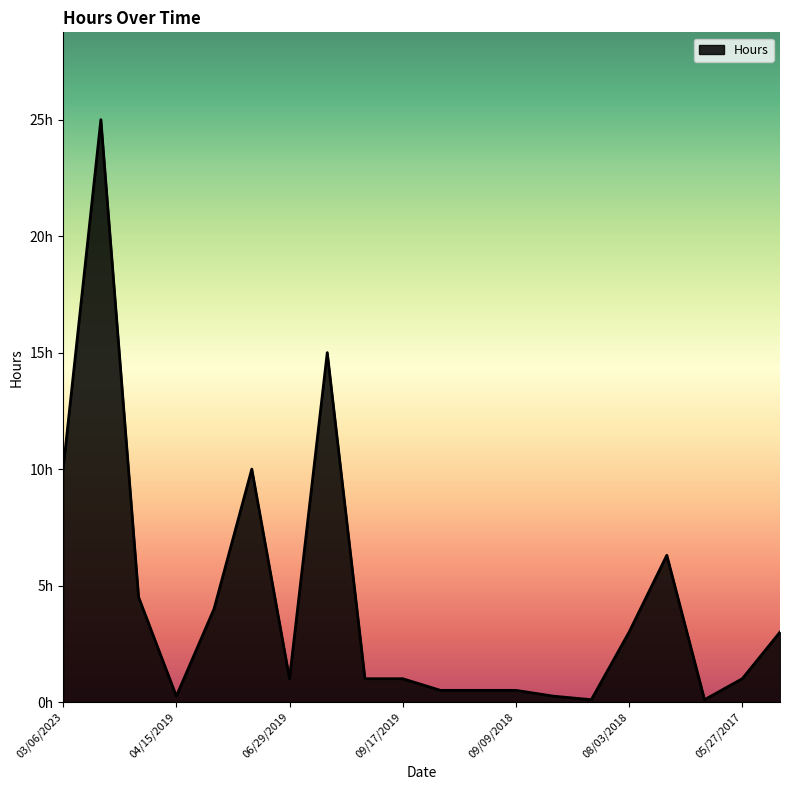

Does the chart have visible grid lines?

No